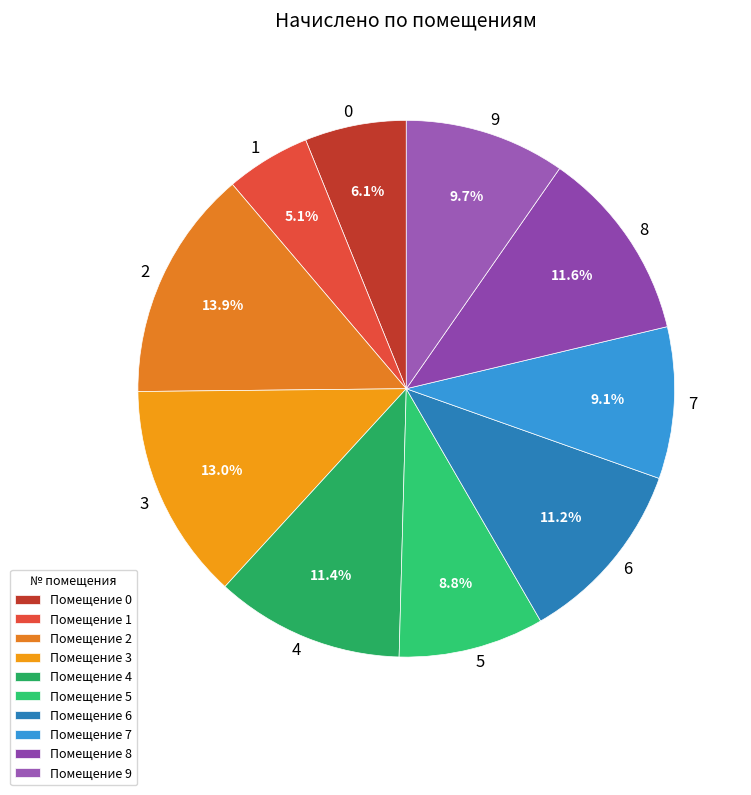

Is the sum of 1 and 3 greater than half?

No